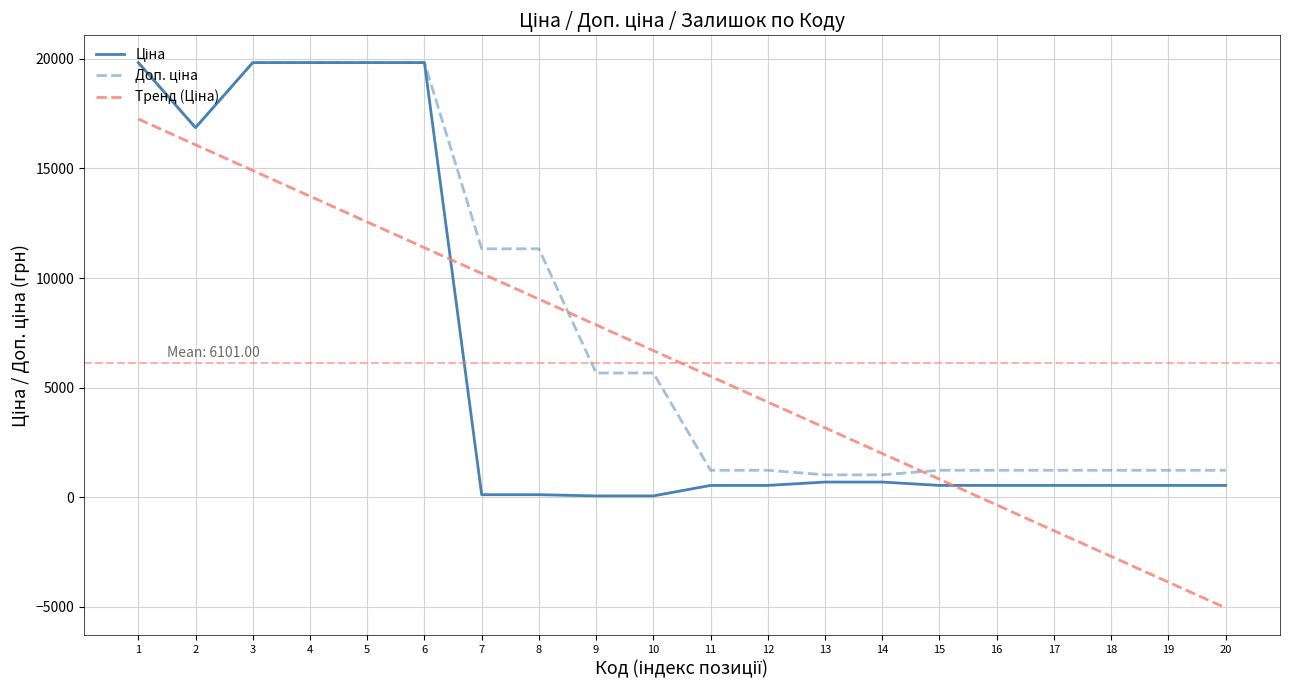

What is the difference between the highest and lowest values at 13?

2476.7